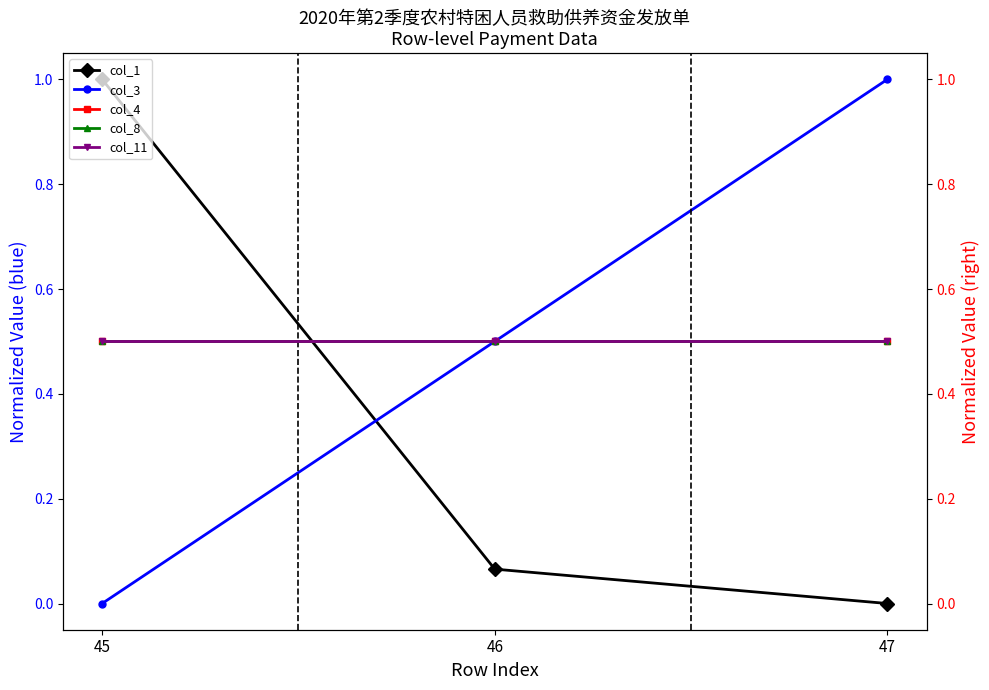

What is the total value across all series at 47?

2.5